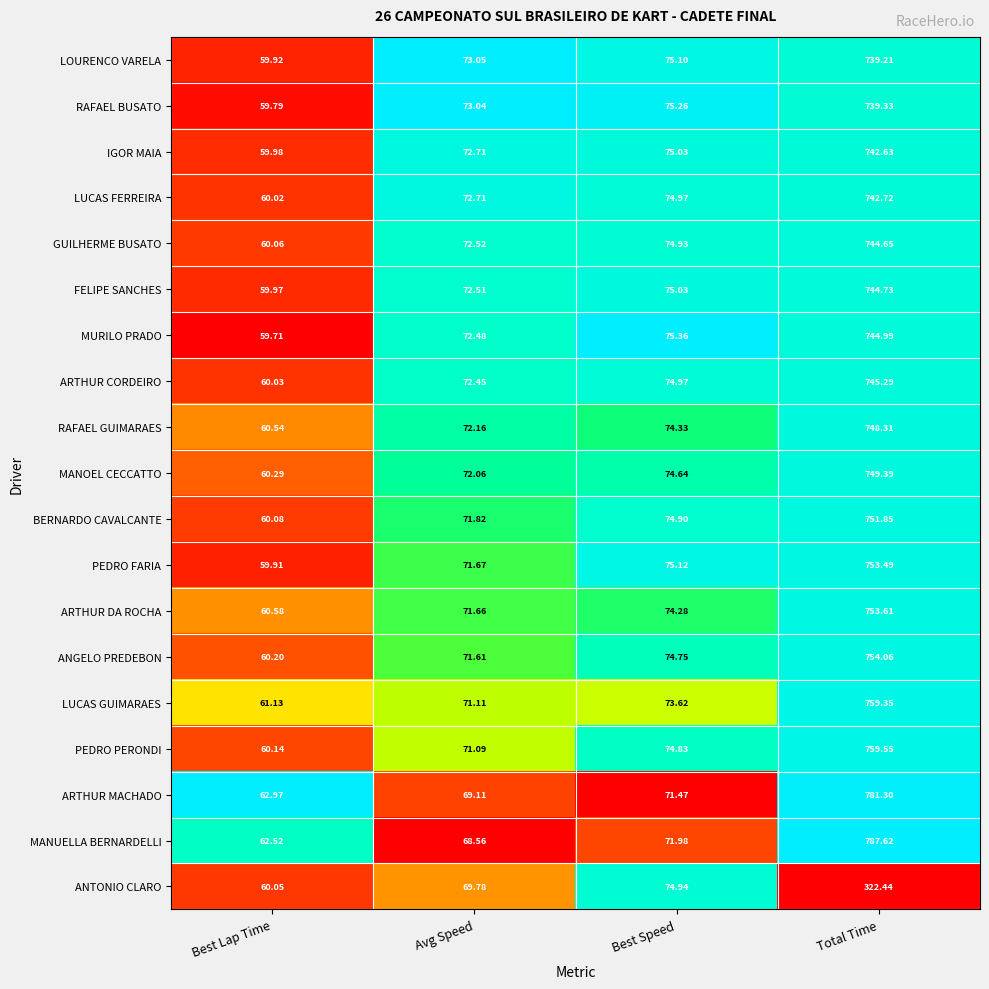

Rank the series at Total Time from highest to lowest value.

MANUELLA BERNARDELLI, ARTHUR MACHADO, PEDRO PERONDI, LUCAS GUIMARAES, ANGELO PREDEBON, ARTHUR DA ROCHA, PEDRO FARIA, BERNARDO CAVALCANTE, MANOEL CECCATTO, RAFAEL GUIMARAES, ARTHUR CORDEIRO, MURILO PRADO, FELIPE SANCHES, GUILHERME BUSATO, LUCAS FERREIRA, IGOR MAIA, RAFAEL BUSATO, LOURENCO VARELA, ANTONIO CLARO